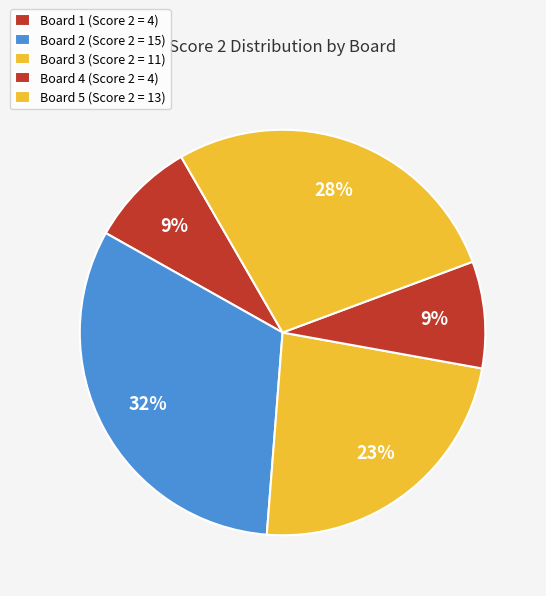

Is it true that Board 3 is 23% of the pie?

True